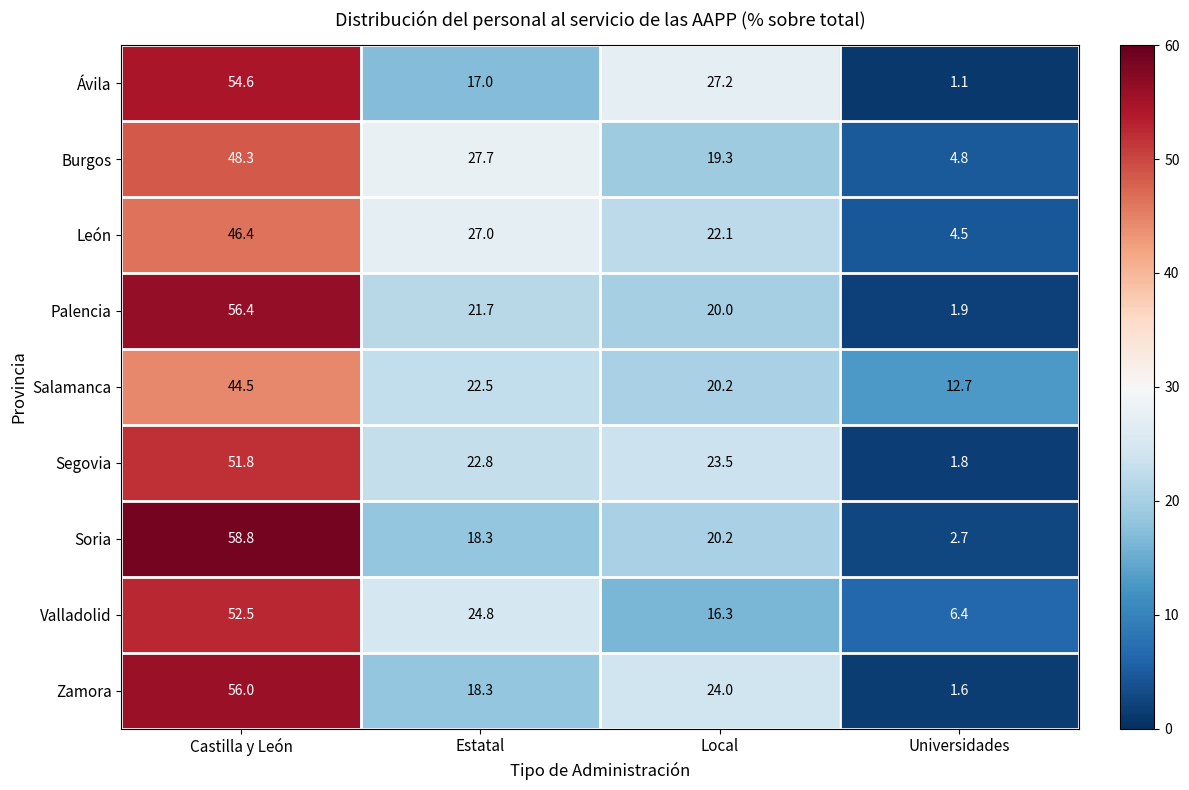

Which label corresponds to the smallest value in the chart?

Universidades